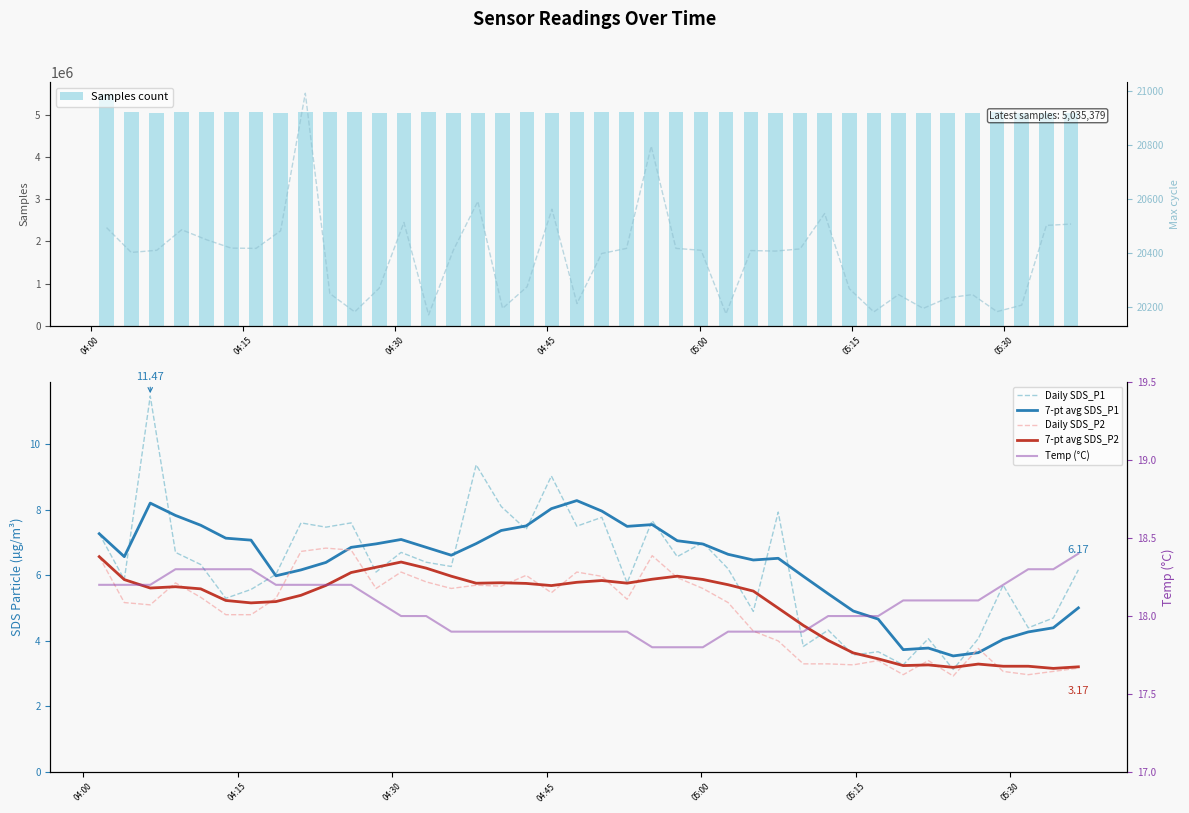

Is it true that Temp equals 32.3 at 2021/06/29 04:33:18?

False